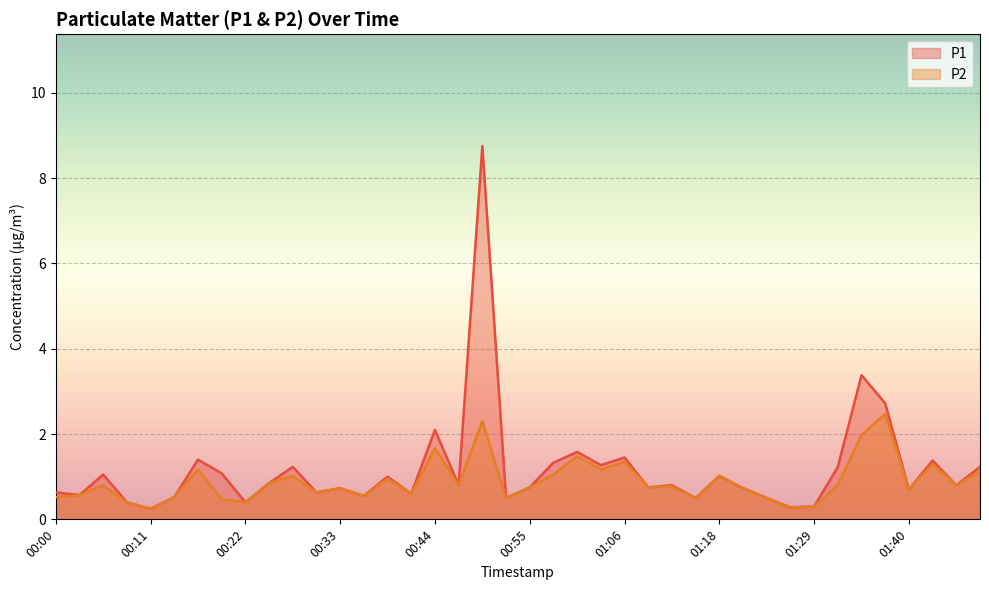

The value of P2 at 00:11 is 0.2. True or false?

True